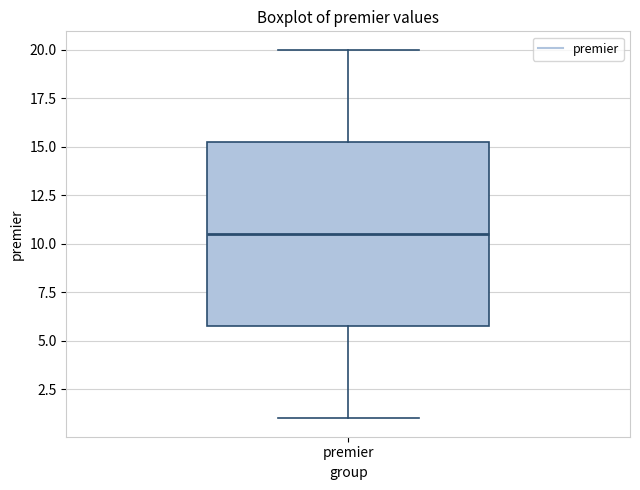

Read this box plot against the y-axis: the position of the median line, the range covered by the box, and the ends of both whiskers. The values are not printed on the chart, so give them approximately, as read against the axis.

median 10.5, box 6.0 to 15.5, whiskers 1.0 to 20.0